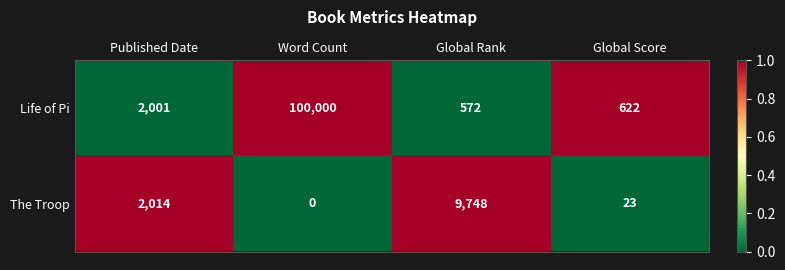

At which category does the chart reach its minimum across all series?

Word Count